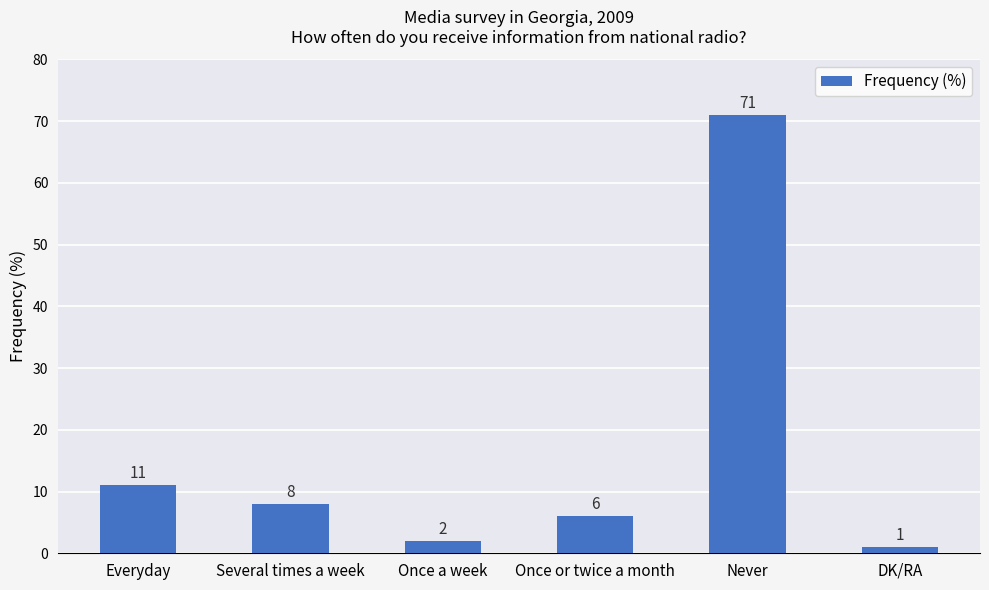

What is the difference between the second highest and minimum values?

10